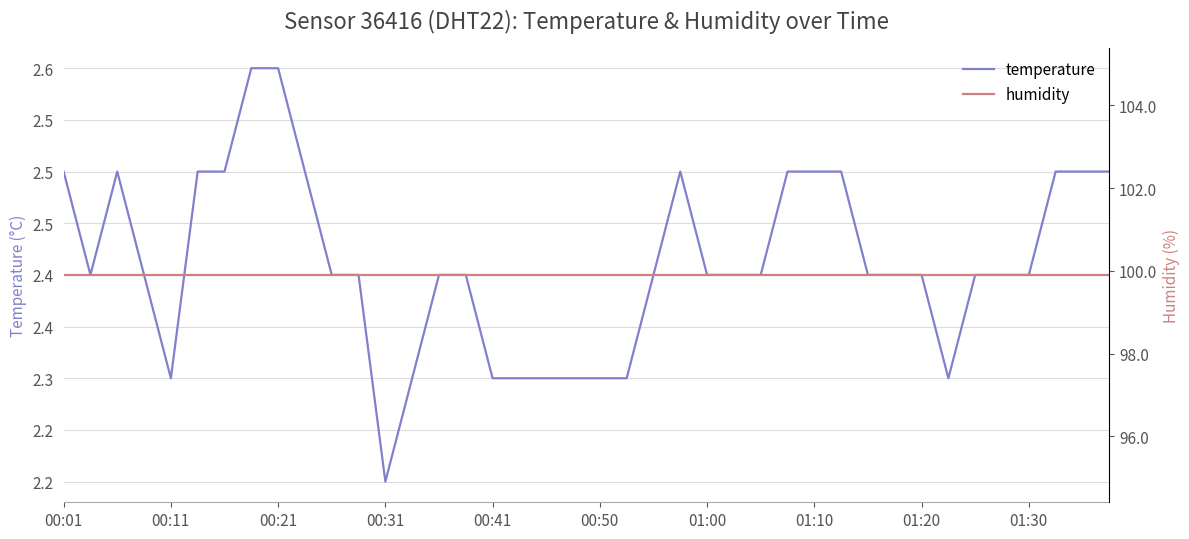

How many temperature values are between 2 and 3?

40